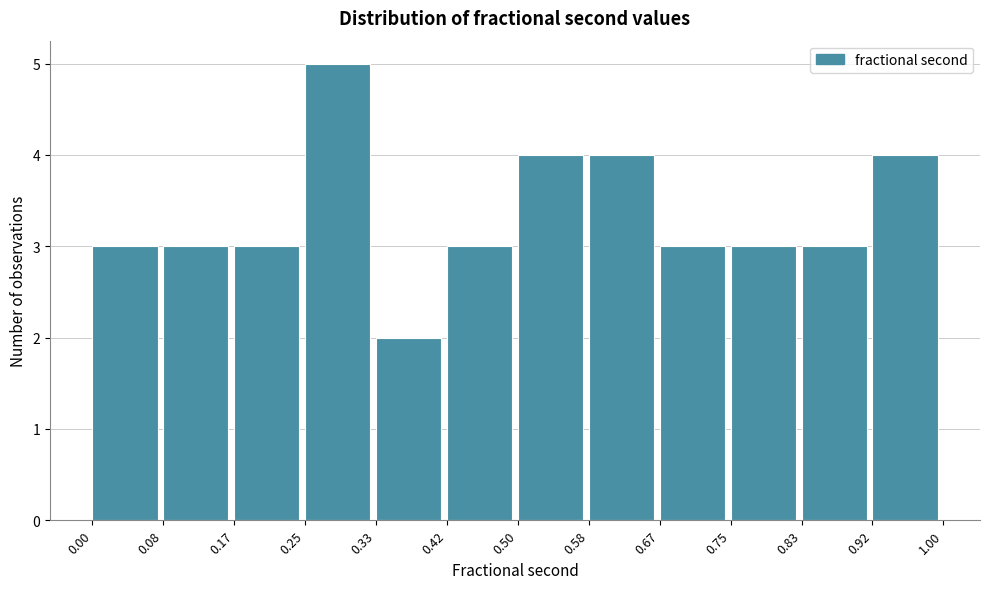

How tall is the bar that spans 0.08 to 0.17 on the x-axis? The values are not printed on the chart, so give them approximately, as read against the axis.

3